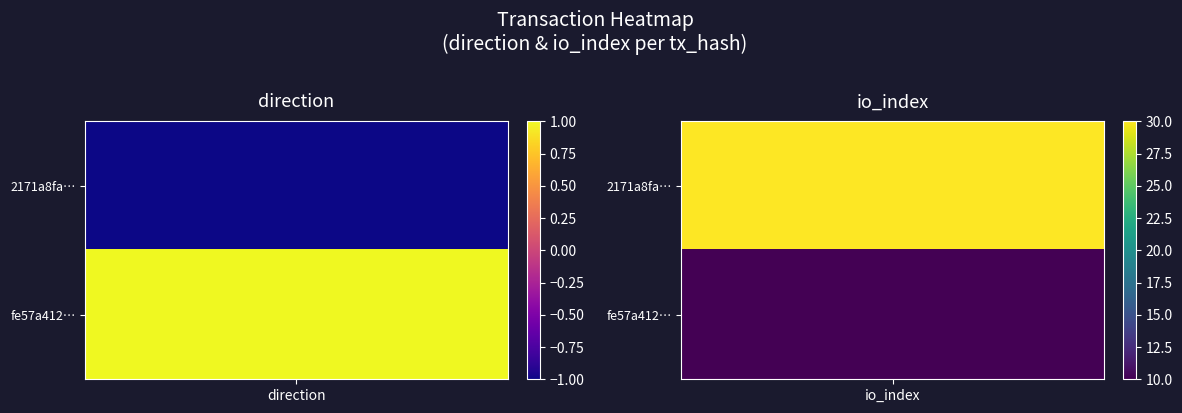

Reading left to right, transcribe all the data shown in this chart.

2171a8fae2c5b1bdbe328e431a4847fdbded9c0: -1	30
fe57a412ed56e92aa1878808da51d45822105d2: 1	10